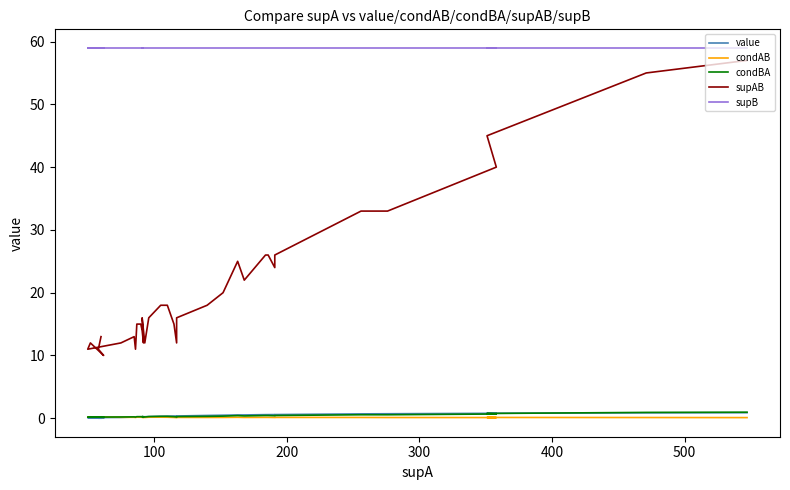

What are all the series names shown in the legend?

value, condAB, condBA, supAB, supB